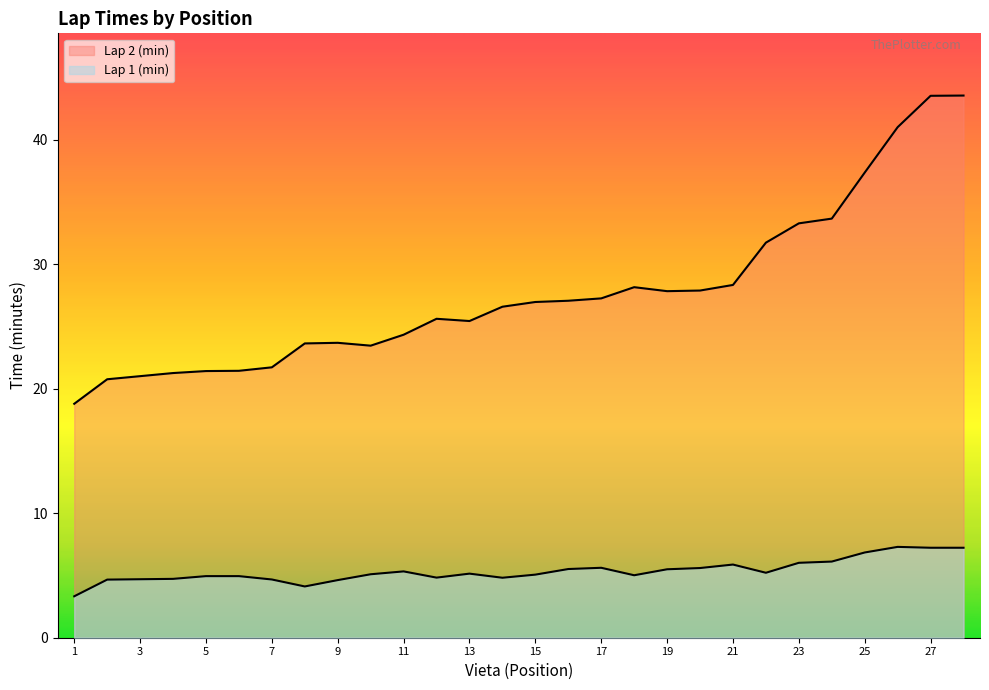

Reading left to right, extract all data points from this chart.

Lap 1 (min): 3.3	4.7	4.7	4.7	5.0	5.0	4.7	4.1	4.6	5.1	5.3	4.8	5.2	4.8	5.1	5.5	5.6	5.0	5.5	5.6	5.9	5.2	6.0	6.1	6.8	7.3	7.2	7.2
Lap 2 (min): 18.8	20.8	21.0	21.3	21.4	21.4	21.7	23.6	23.7	23.5	24.4	25.6	25.4	26.6	27.0	27.1	27.3	28.2	27.9	27.9	28.4	31.8	33.3	33.7	37.4	41.0	43.5	43.6